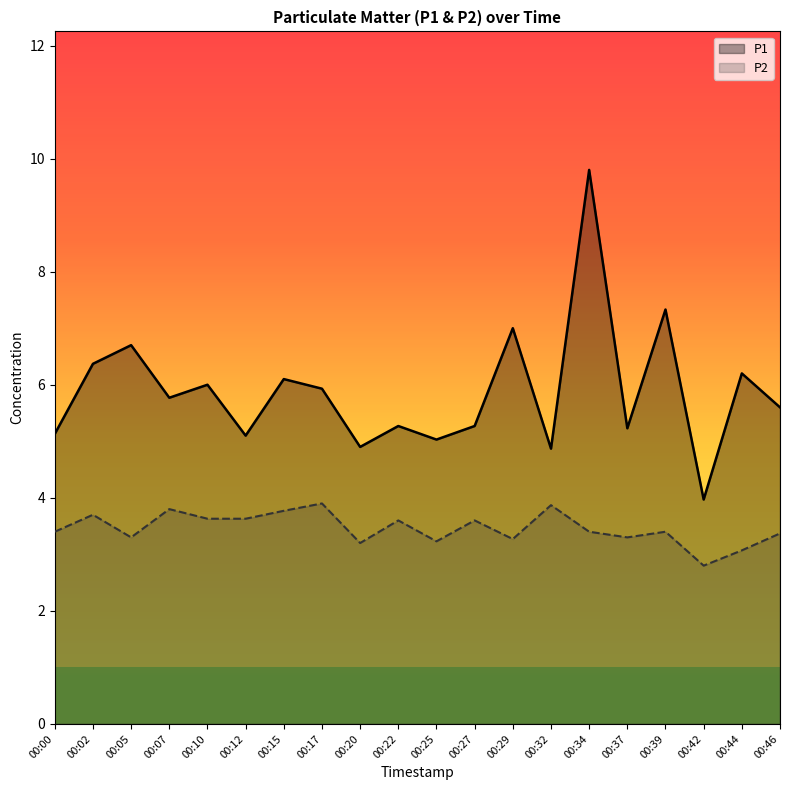

True or false: P2 has more than 1 interior local peaks.

True